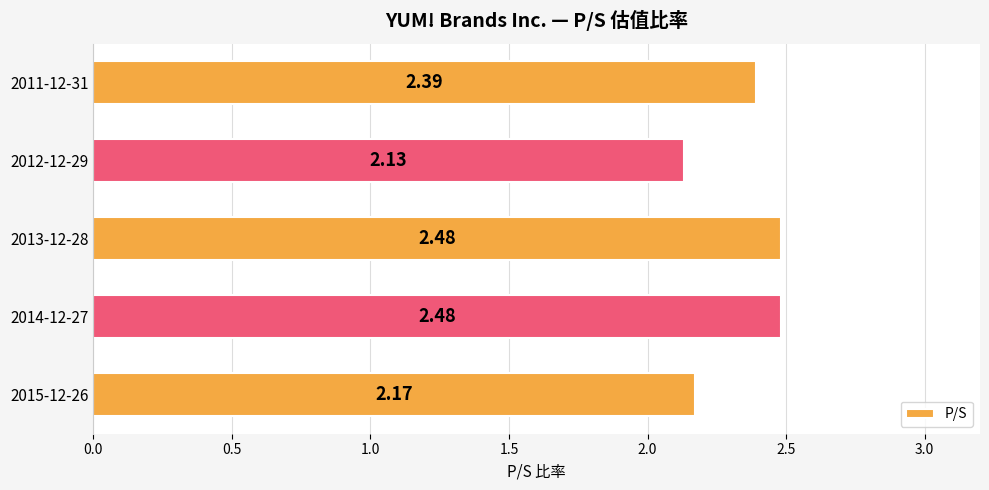

What is the sum of all values?

11.7